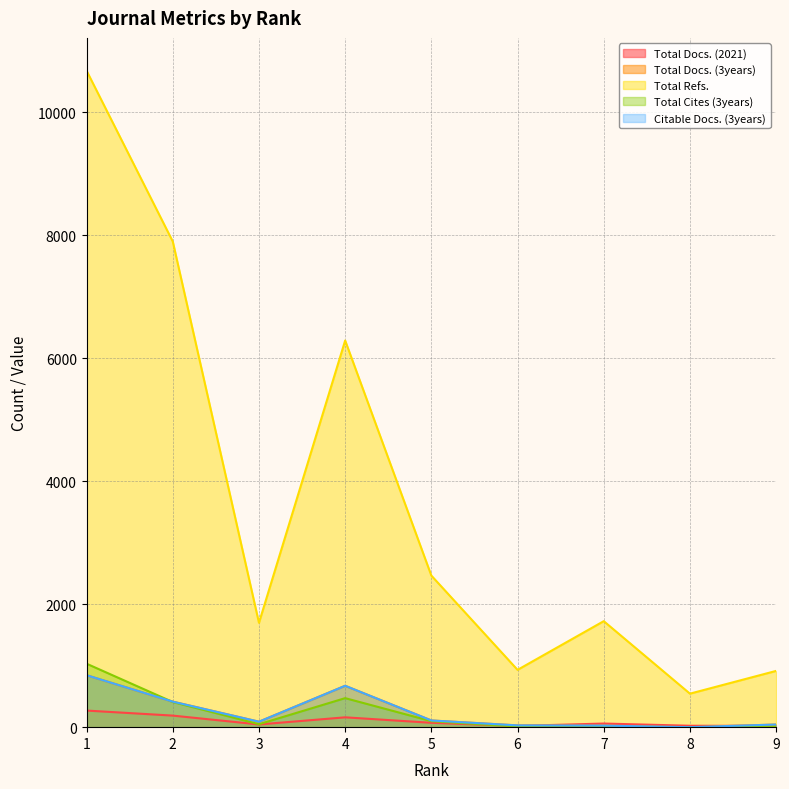

At which label is Citable Docs. (3years) closest to 422?

2